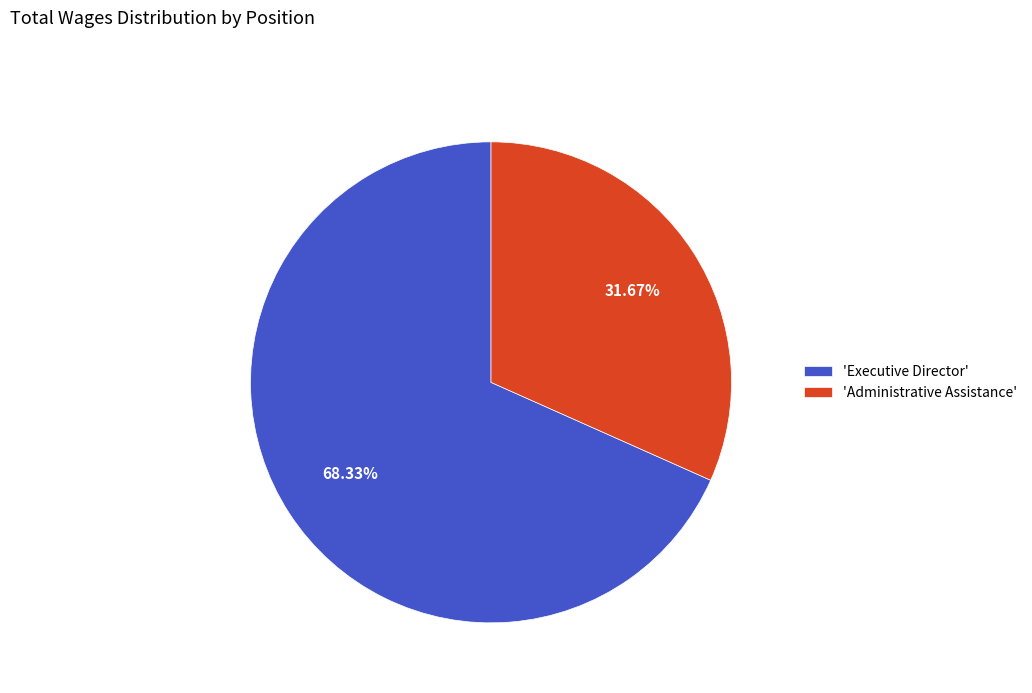

Combined, do 'Executive Director' and 'Administrative Assistance' account for over 50%?

Yes